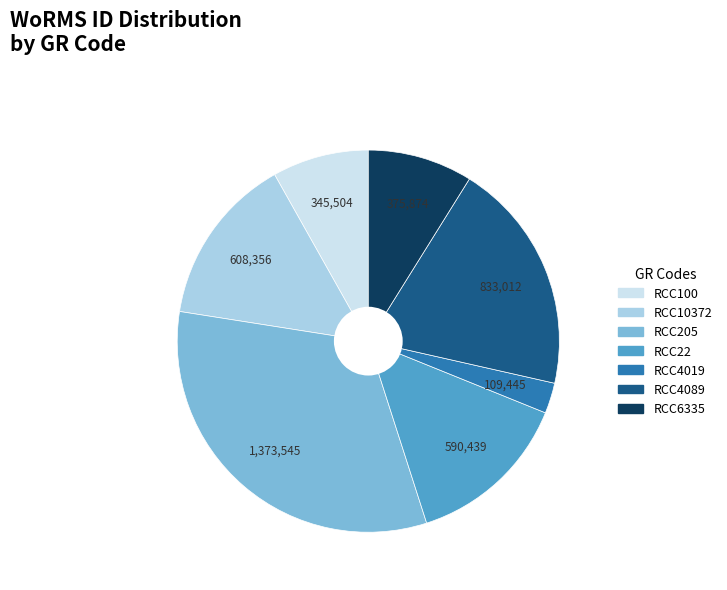

What is the largest slice in the pie chart?

RCC205